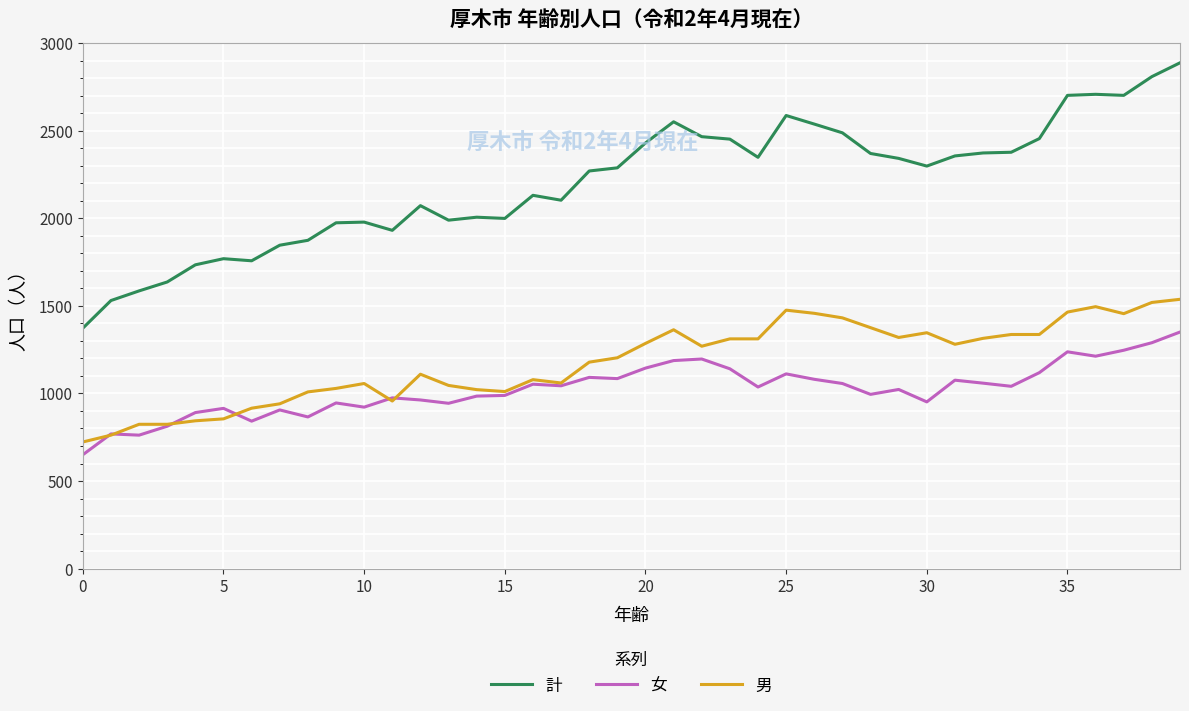

Which series has the widest spread of values?

計